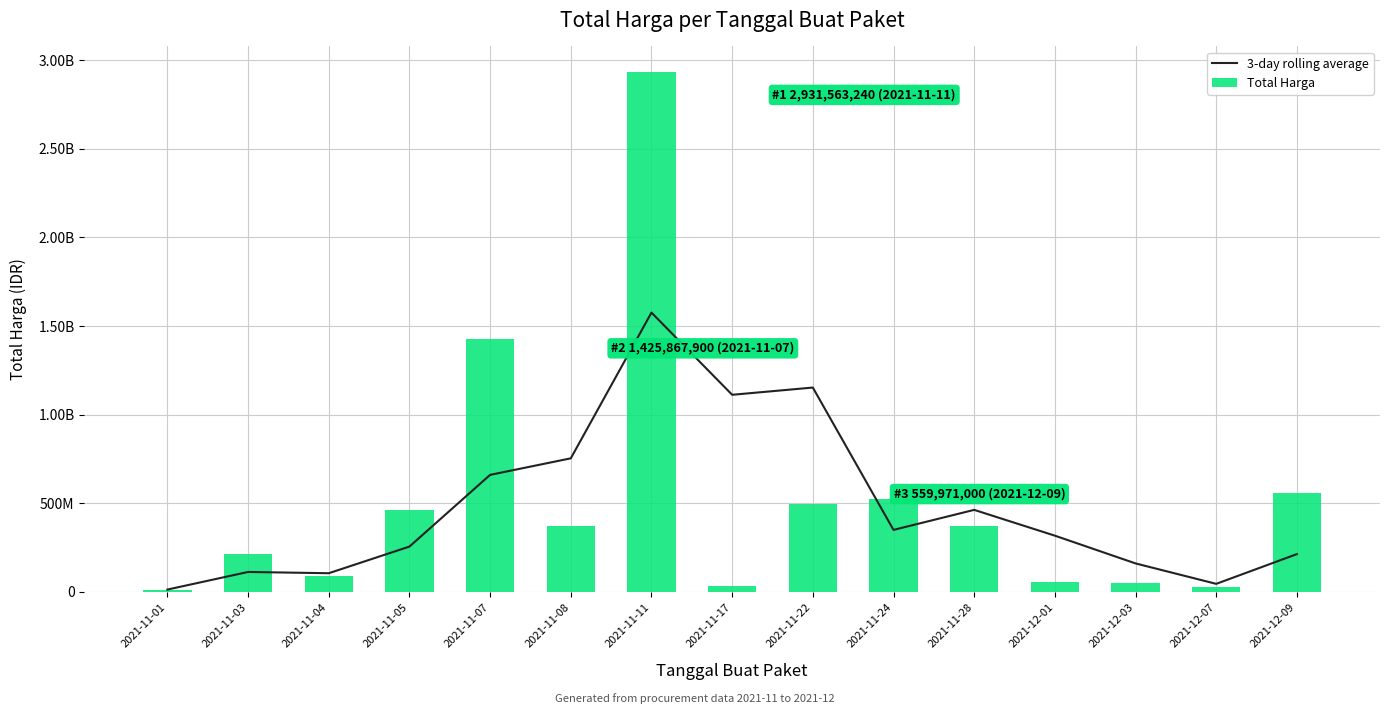

What is the average value of the Total Harga series?

508291919.0